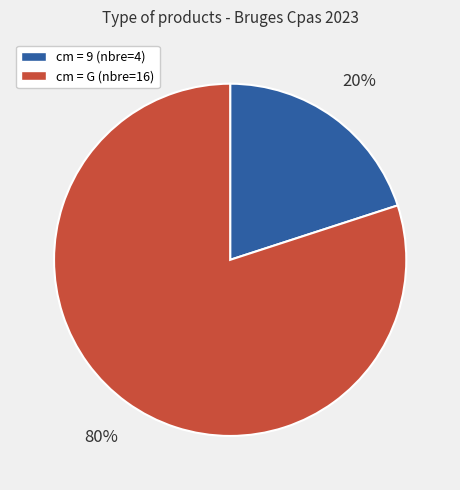

Which slice is the largest?

cm = G (nbre=16)